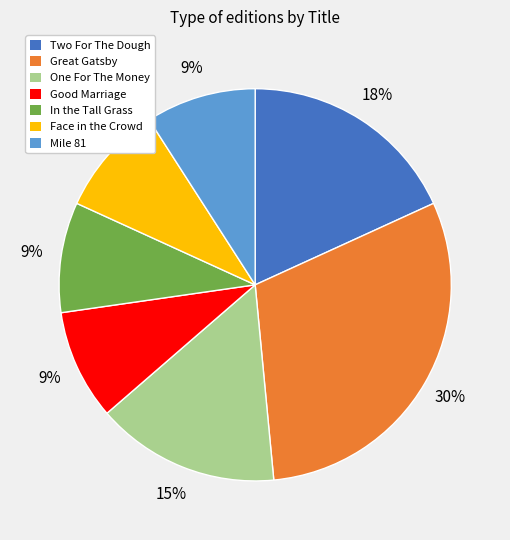

Does Good Marriage account for over 50% of the chart?

No